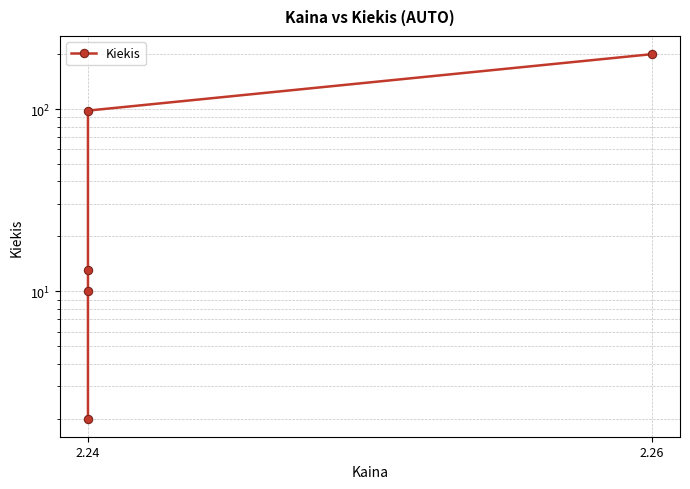

Approximately how many times larger is the value at 2.26 compared to 2.24?

15.4